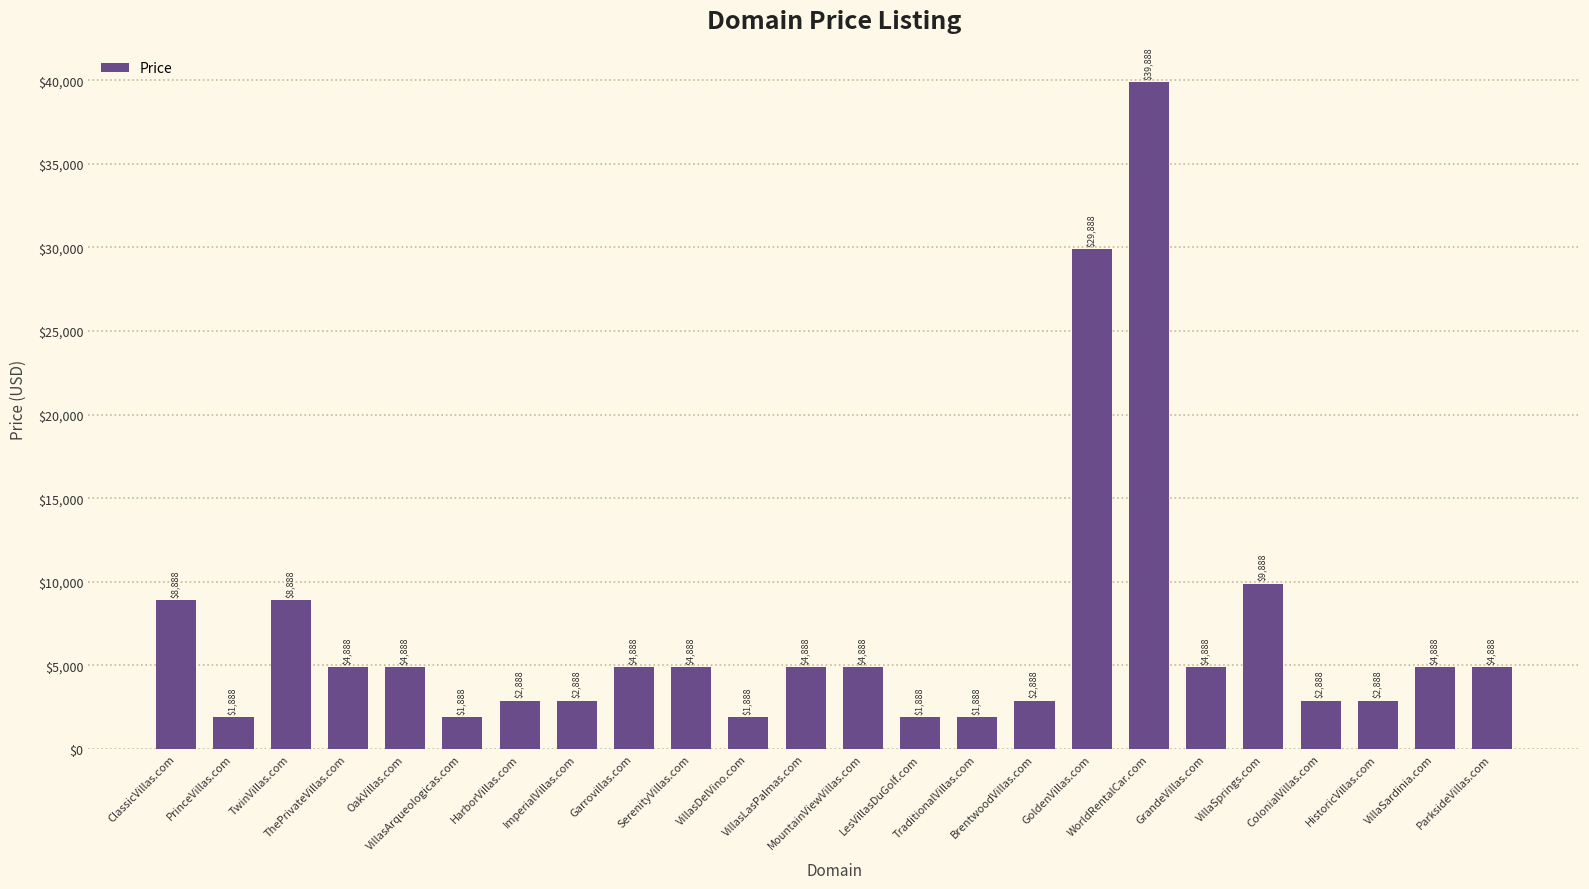

What is the sum of all values?

165312